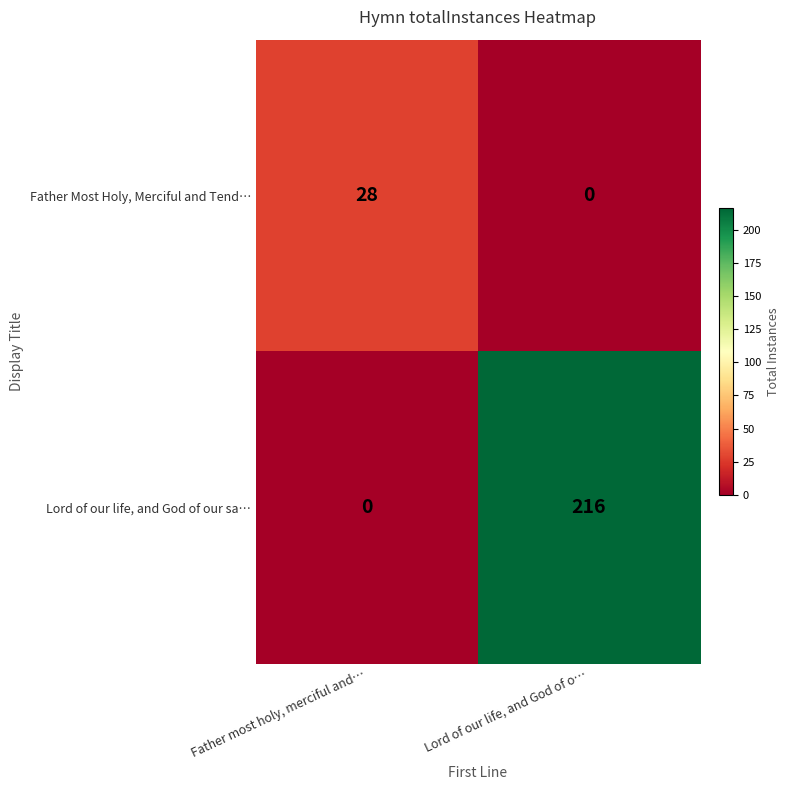

What is the difference between the maximum and minimum values in the Father Most Holy, Merciful and Tend… series?

28